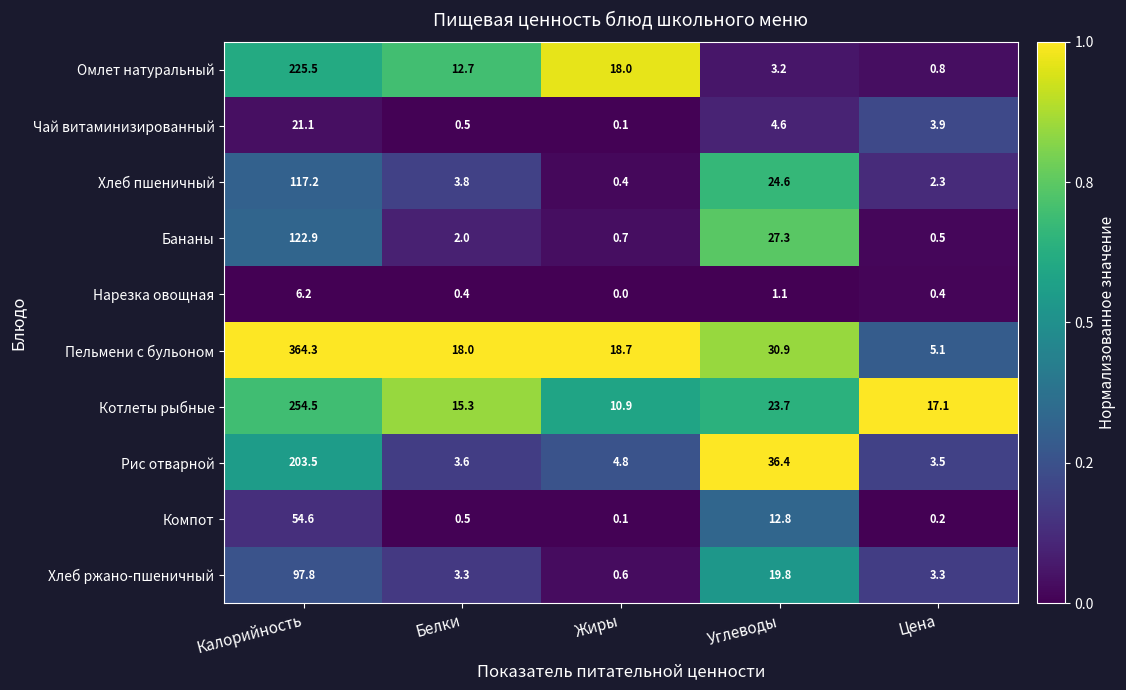

What is the total value across all series at Белки?

60.1